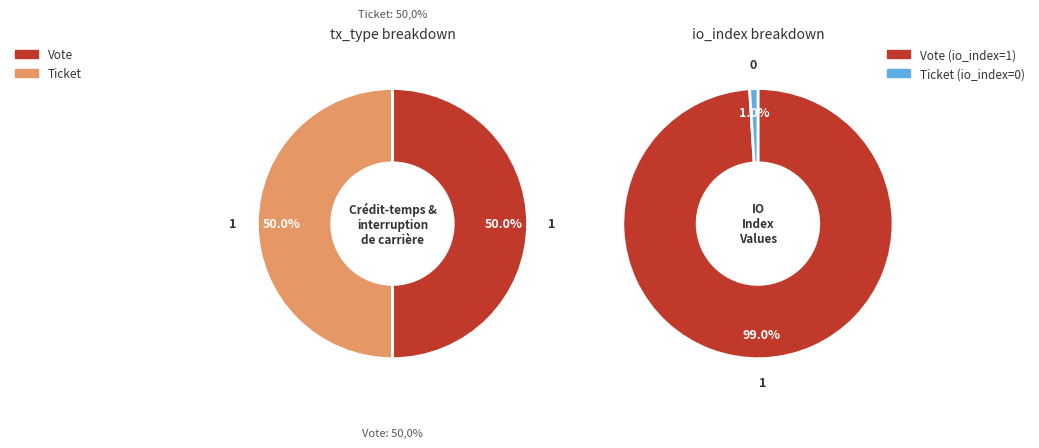

Which category has the smallest portion of the pie?

Ticket